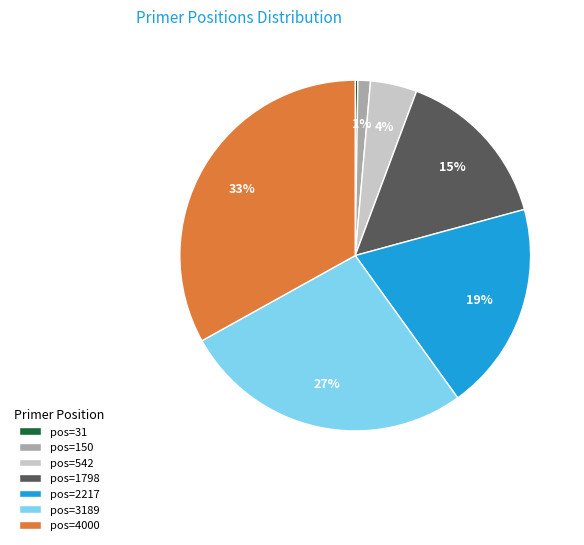

Which has a higher value, pos=2217 or pos=150?

pos=2217